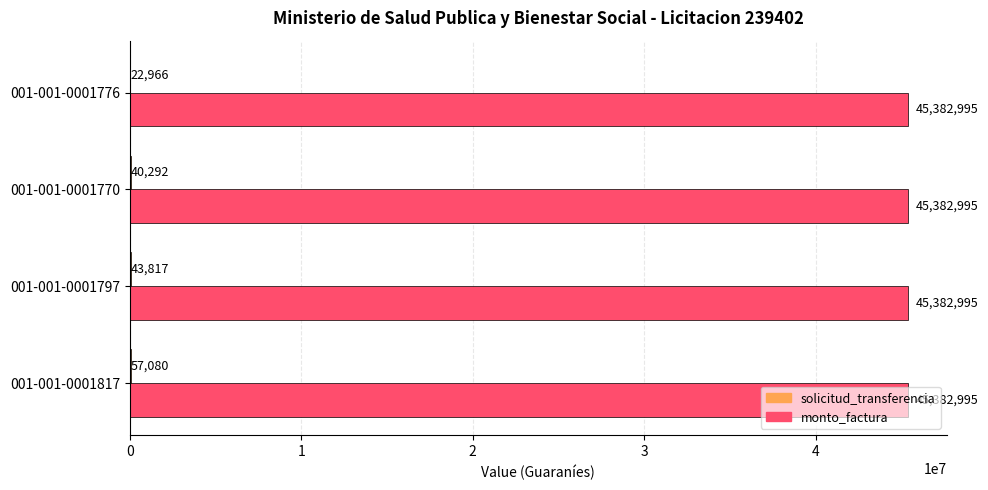

What is the maximum value for monto_factura?

45382995